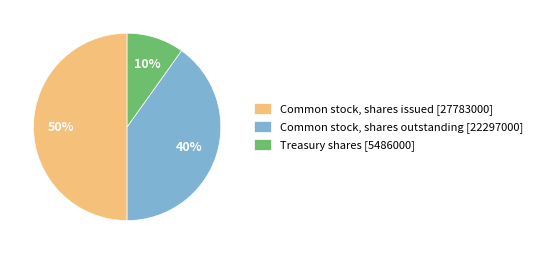

To the nearest percent, what is the combined percentage of Common stock, shares issued and Common stock, shares outstanding?

90%